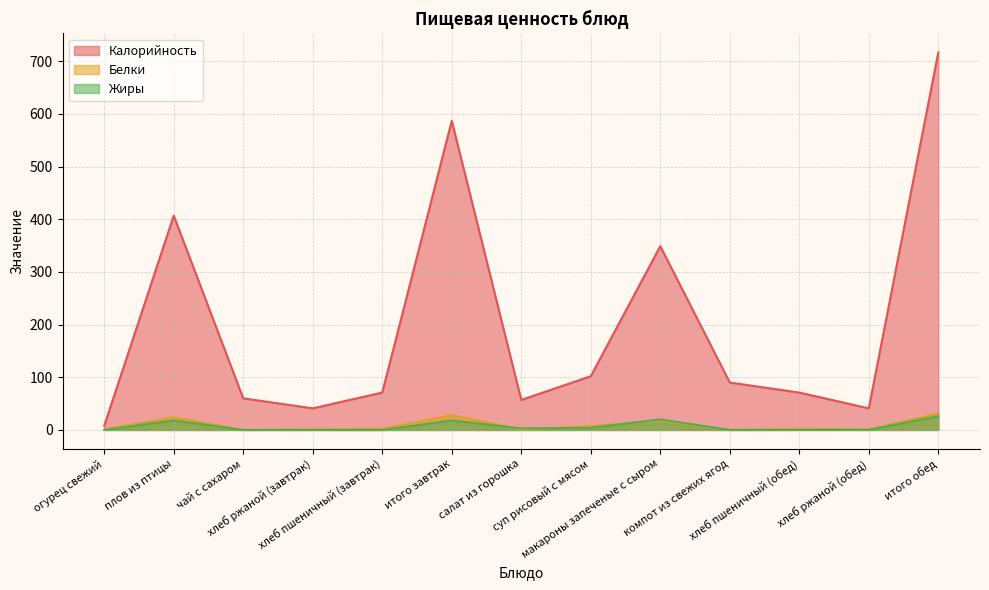

How many intersections are there between Белки and Жиры?

3